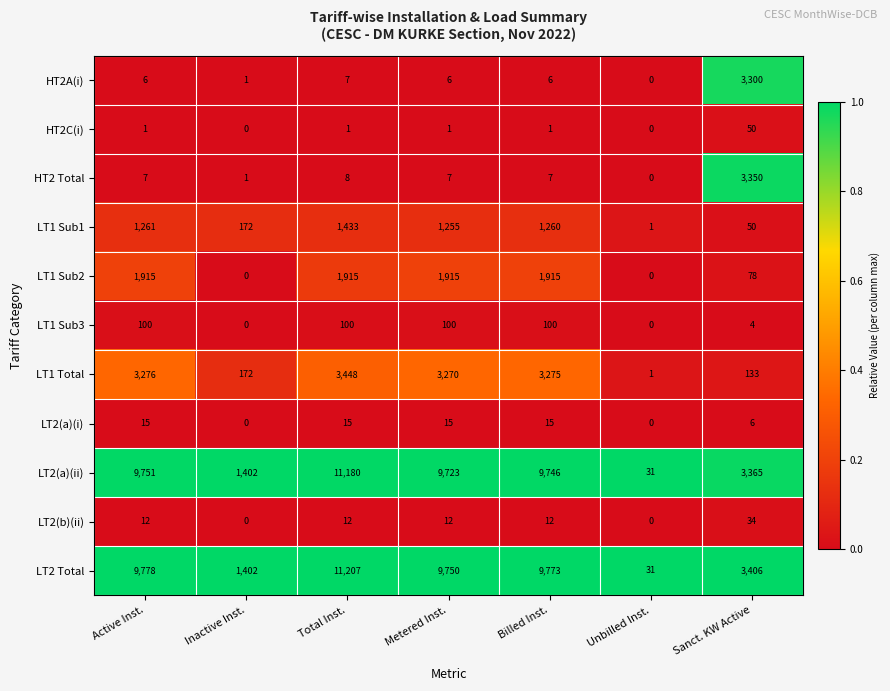

The LT1 Total series shows 3276 at Active Inst.. True or false?

True